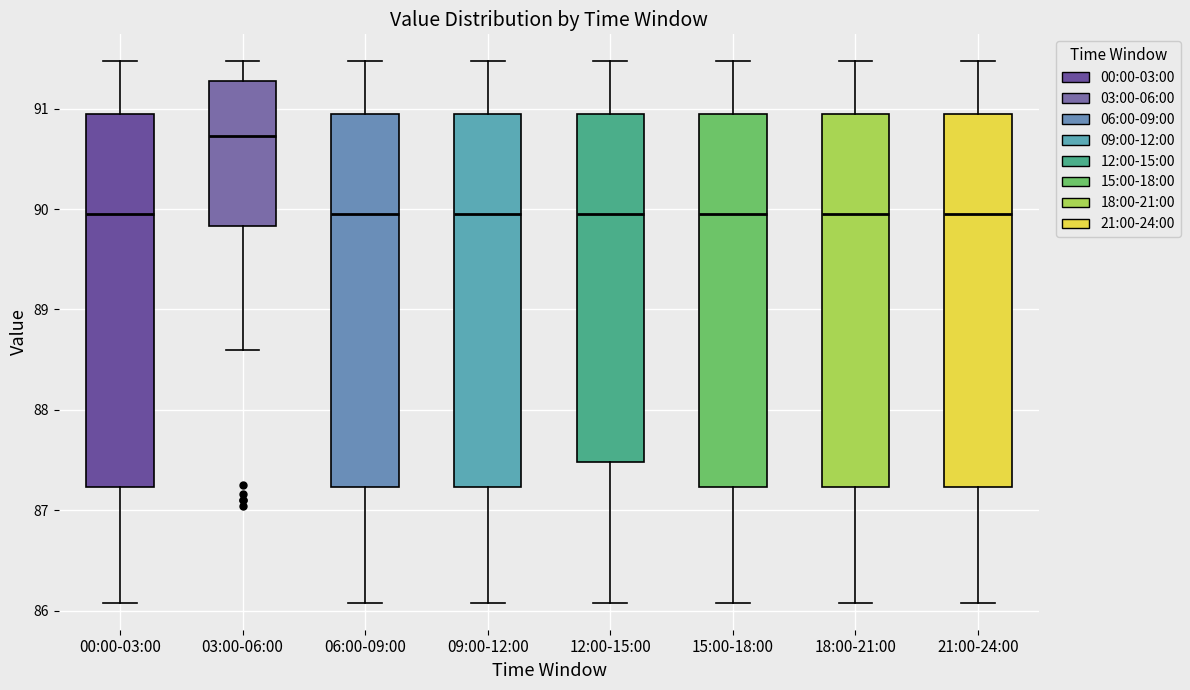

Reading left to right, read every box against the y-axis: the position of its median line, the range the box covers, and the ends of its whiskers. The values are not printed on the chart, so give them approximately, as read against the axis.

00:00-03:00: median 90.0, box 87.2 to 91.0, whiskers 86.1 to 91.5
03:00-06:00: median 90.7, box 89.8 to 91.3, whiskers 88.6 to 91.5
06:00-09:00: median 90.0, box 87.2 to 91.0, whiskers 86.1 to 91.5
09:00-12:00: median 90.0, box 87.2 to 91.0, whiskers 86.1 to 91.5
12:00-15:00: median 90.0, box 87.5 to 91.0, whiskers 86.1 to 91.5
15:00-18:00: median 90.0, box 87.2 to 91.0, whiskers 86.1 to 91.5
18:00-21:00: median 90.0, box 87.2 to 91.0, whiskers 86.1 to 91.5
21:00-24:00: median 90.0, box 87.2 to 91.0, whiskers 86.1 to 91.5